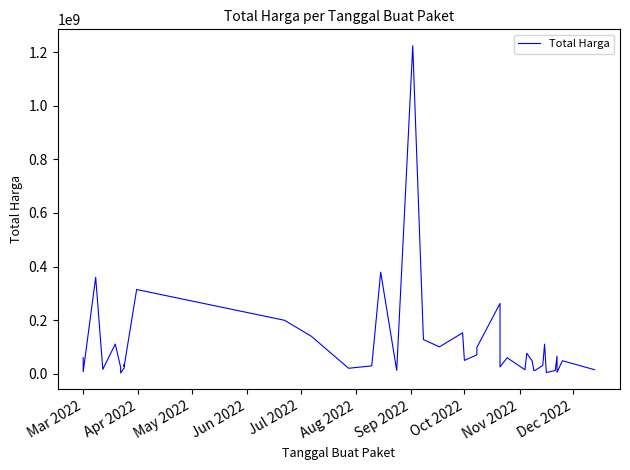

How many values exceed 48140000?

19